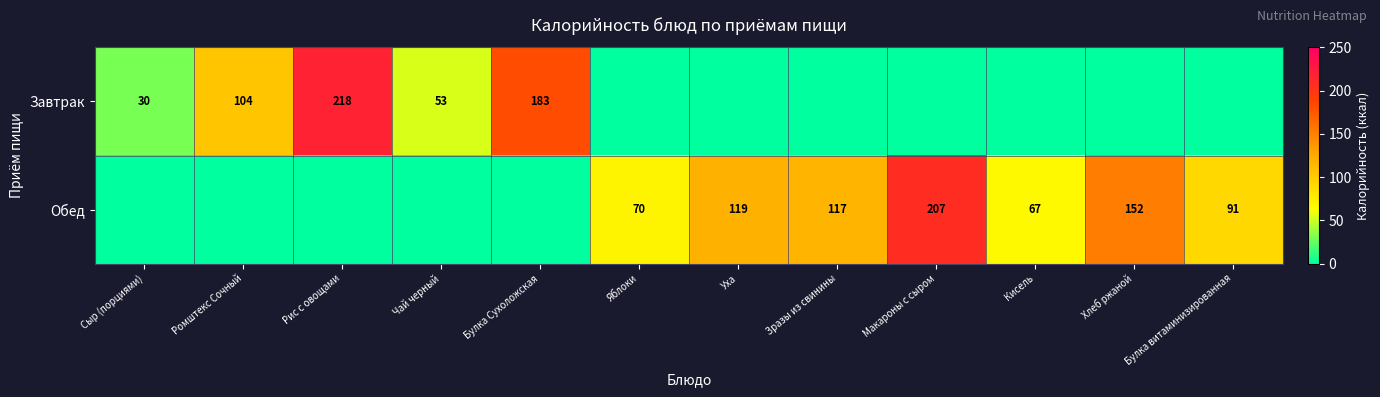

True or false: Обед has a value of 119 at Уха.

True